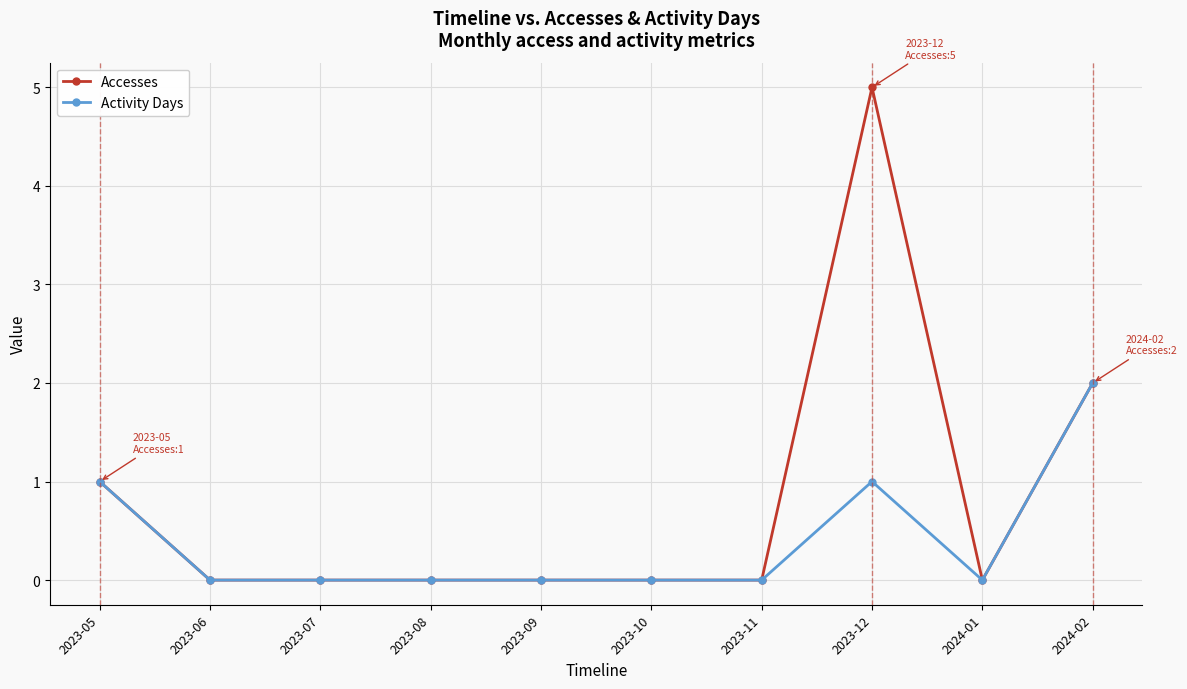

Is the value of Activity Days at 2023-12 greater than the value of Accesses at 2024-01?

Yes